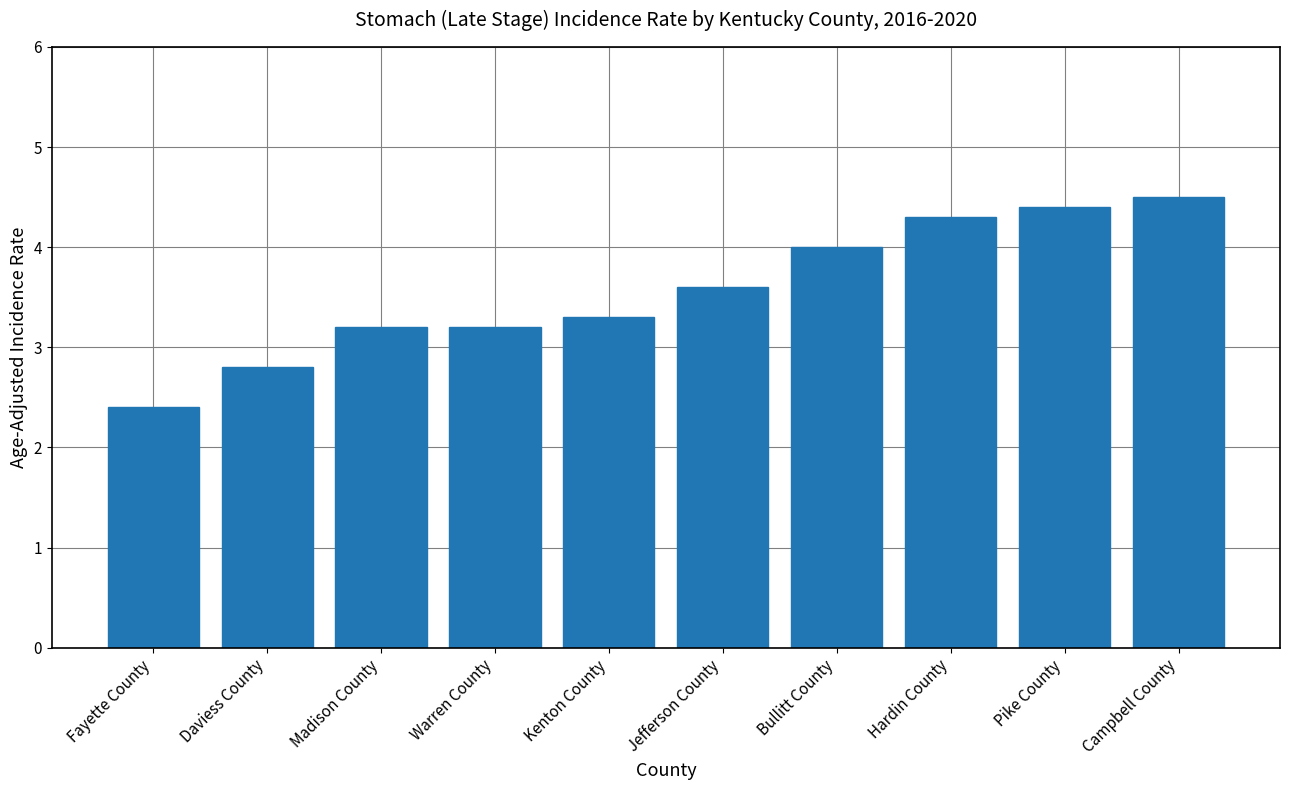

Are the bars horizontal?

No